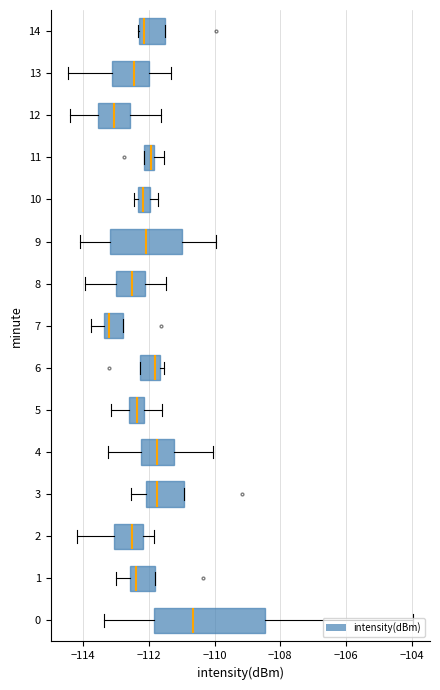

What is the greatest value displayed?

-104.0